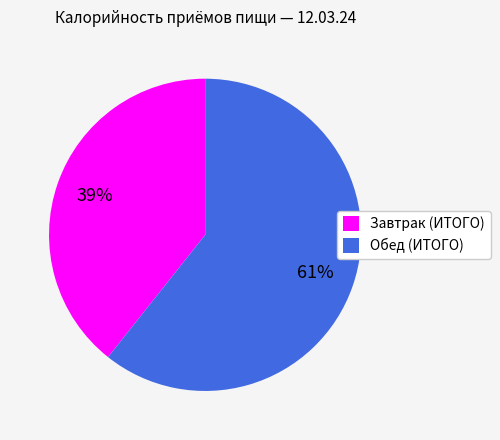

Between Обед (ИТОГО) and Завтрак (ИТОГО), which is larger?

Обед (ИТОГО)